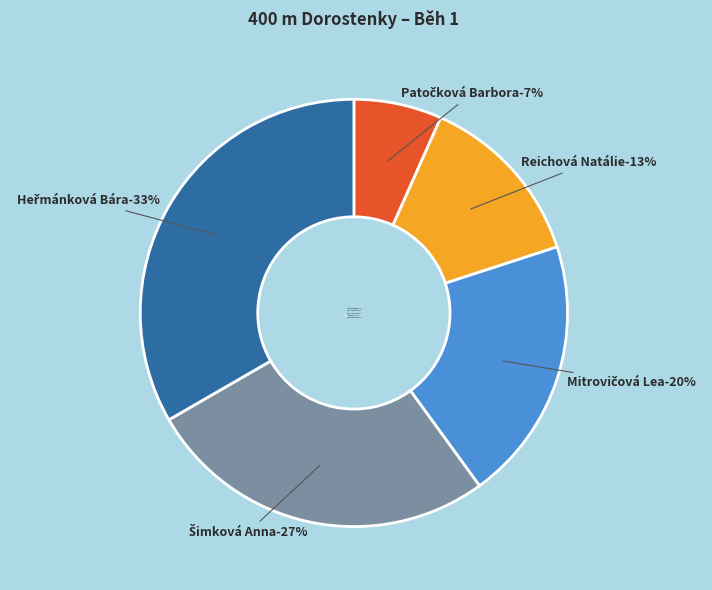

How many slices are in this pie chart?

5